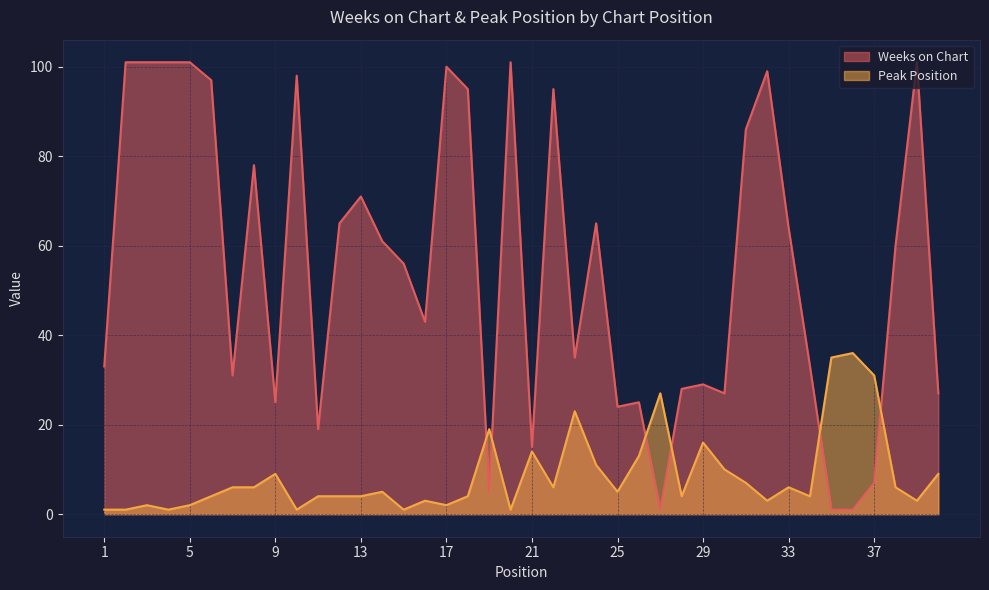

The value of Weeks on Chart at 6 is 54. True or false?

False